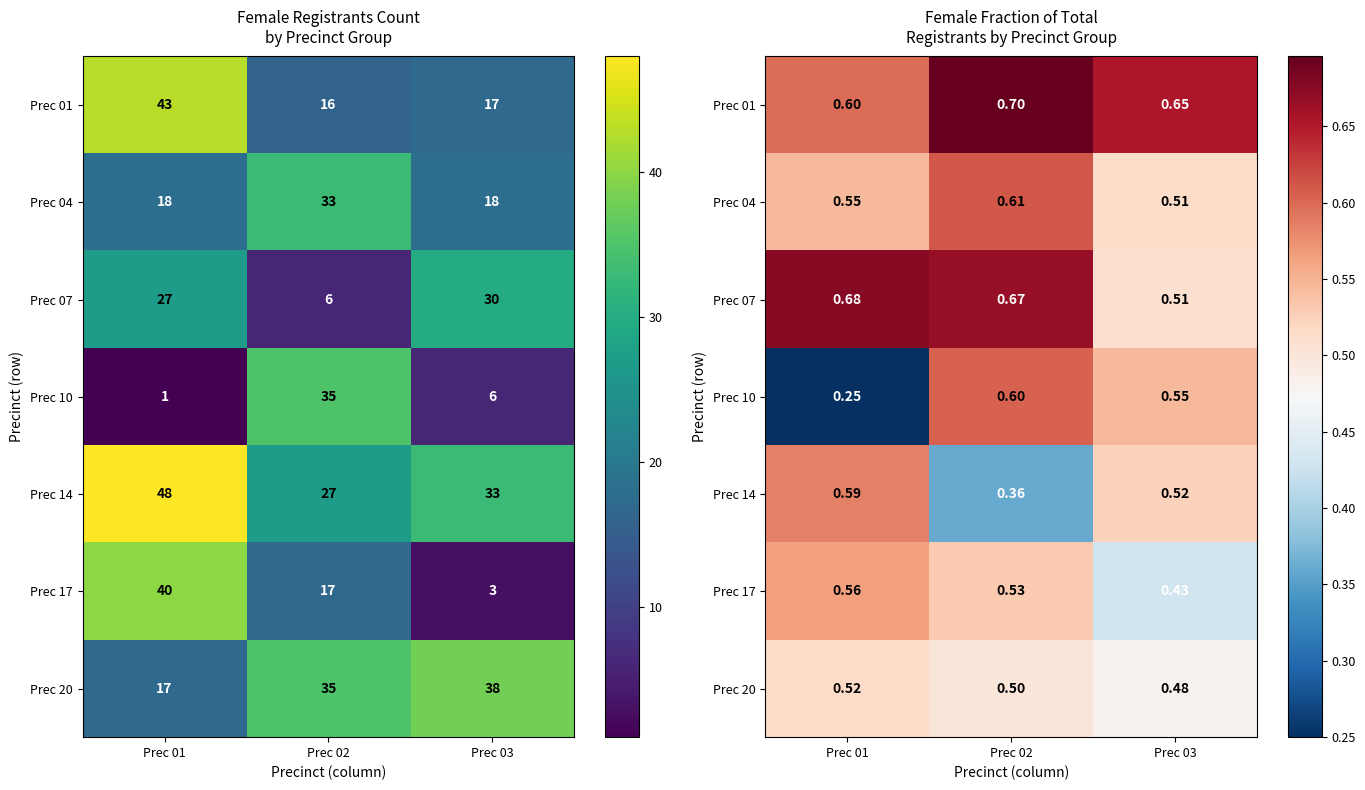

Which has a higher value, Prec 03 or Prec 02?

Prec 02